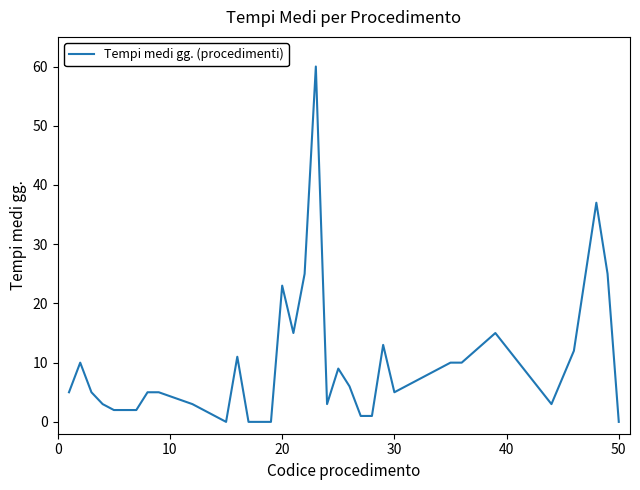

What is the sum of all values?

326